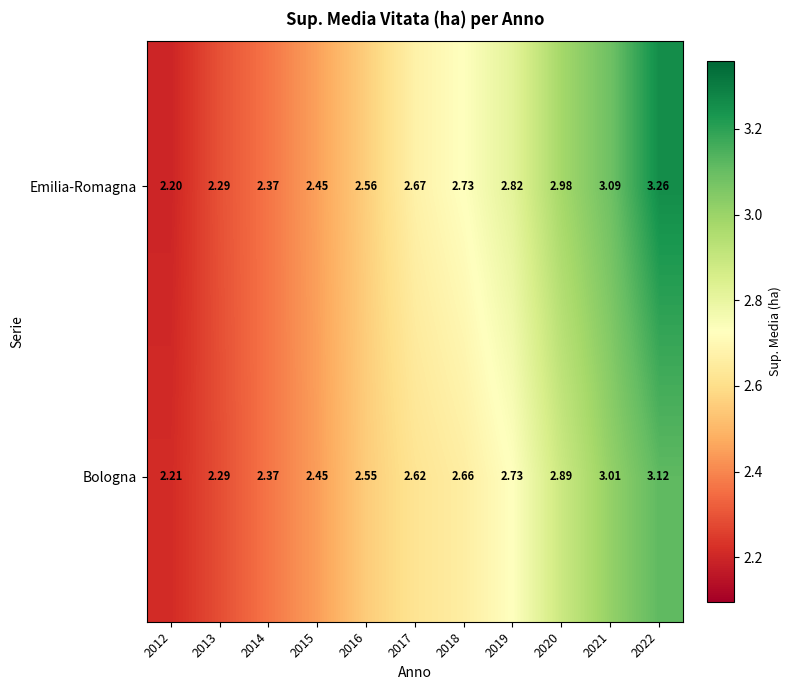

List the series in order of their peak value, lowest first.

Bologna, Emilia-Romagna